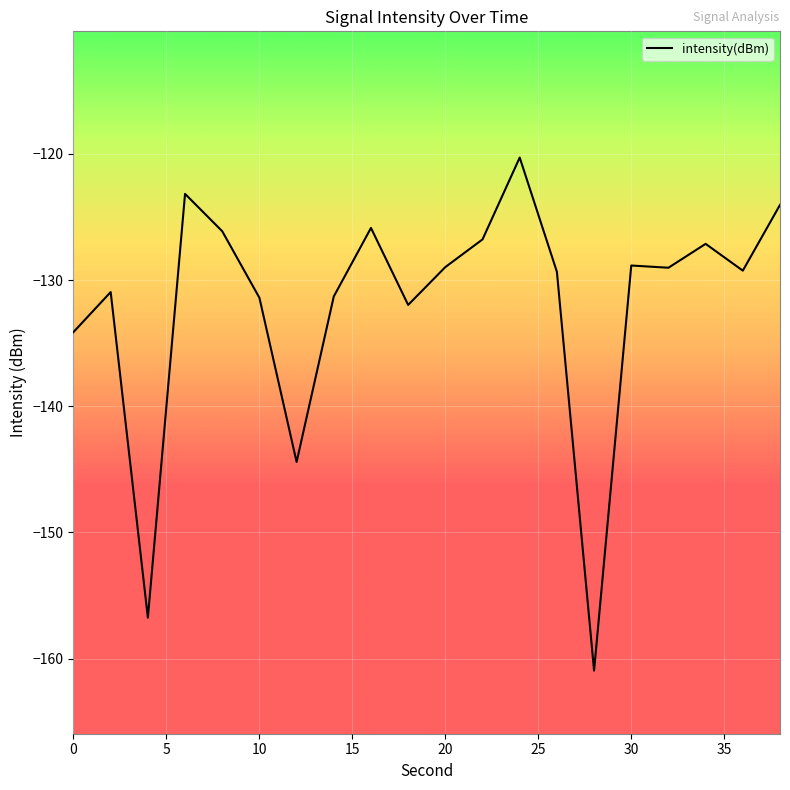

What is the difference between the maximum and minimum values?

40.6